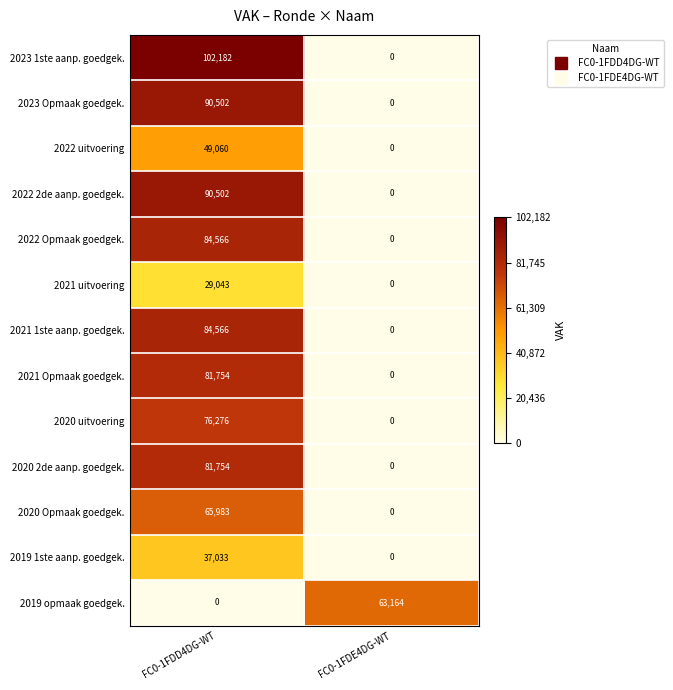

Read the 2019 1ste aanp. goedgek. value at FC0-1FDD4DG-WT, to the nearest 100.

37000